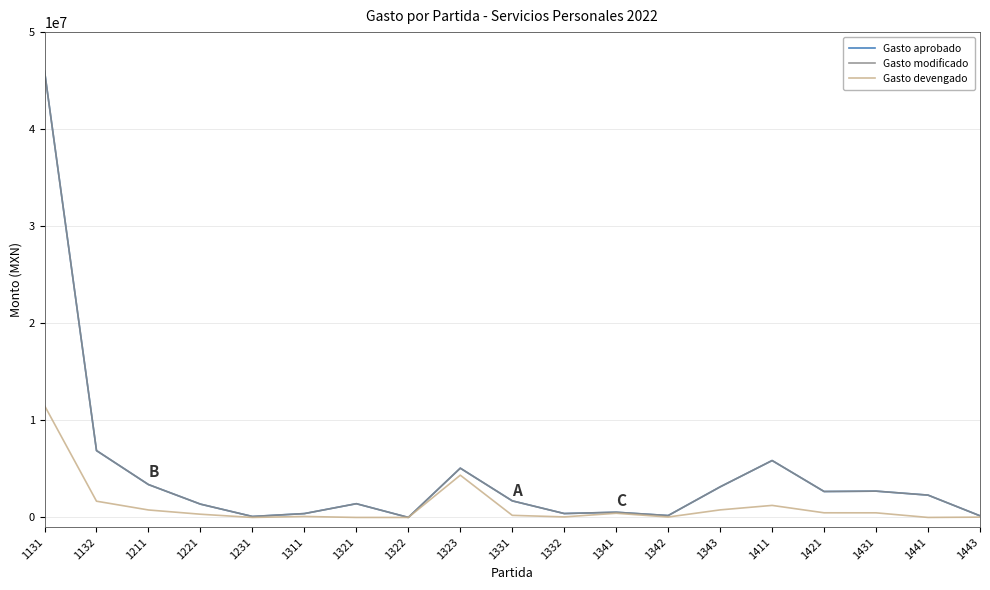

Between 1131 and 1431, which series saw the biggest shift?

Gasto aprobado